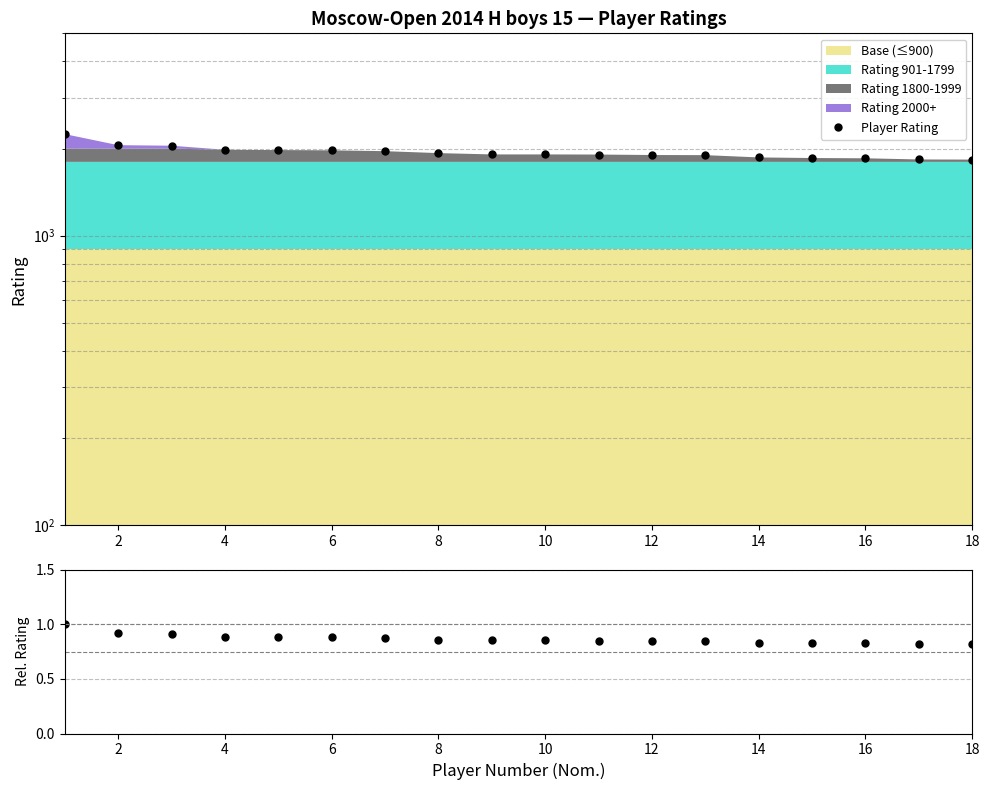

What is the difference between the second highest and second lowest values in the Player Rating series?

221.0